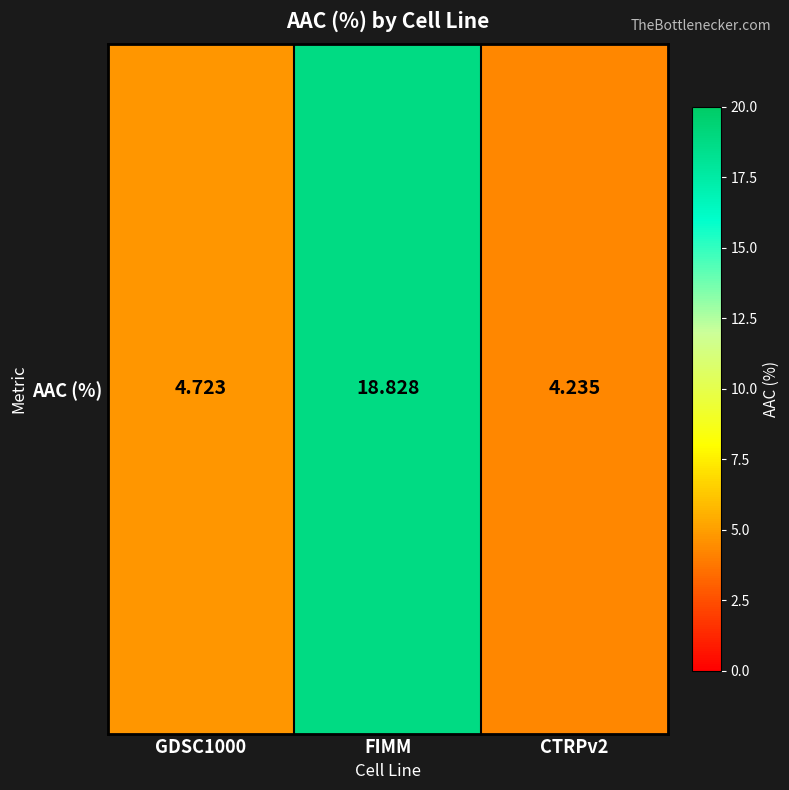

What value does the data have at GDSC1000?

4.7